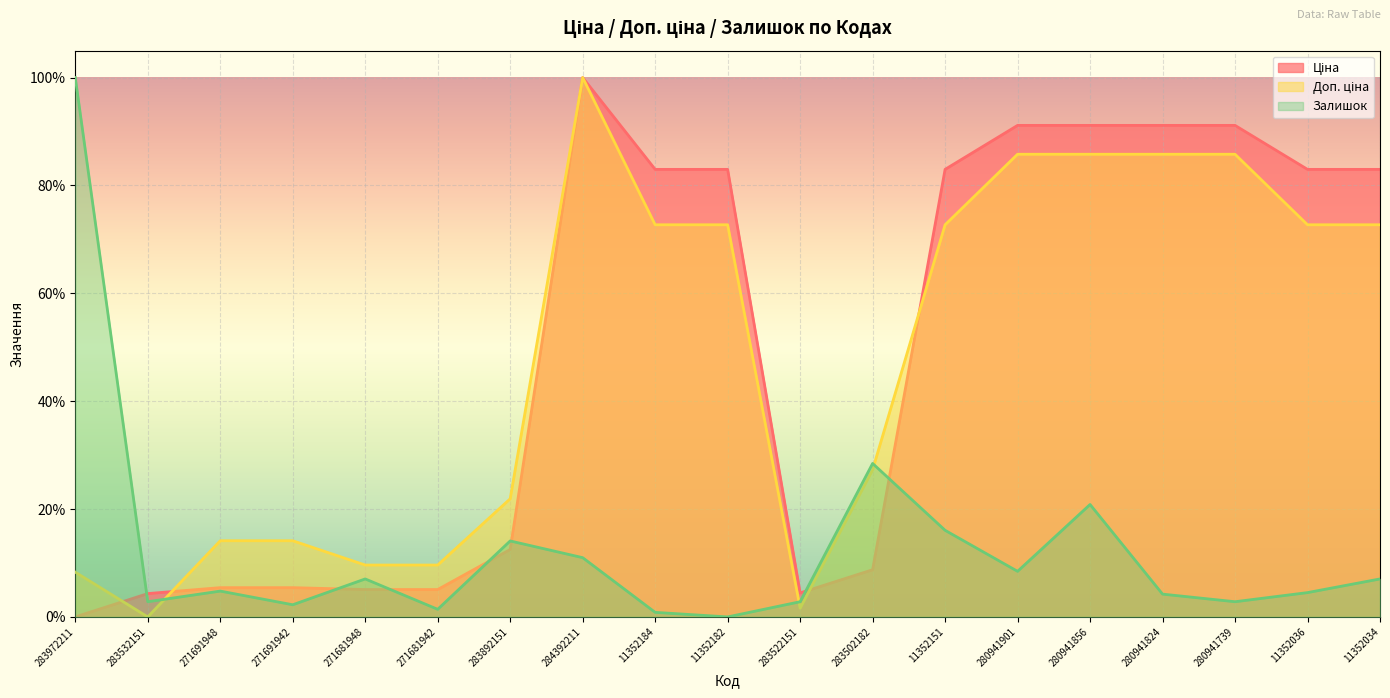

How many positive values does the Ціна series have?

18